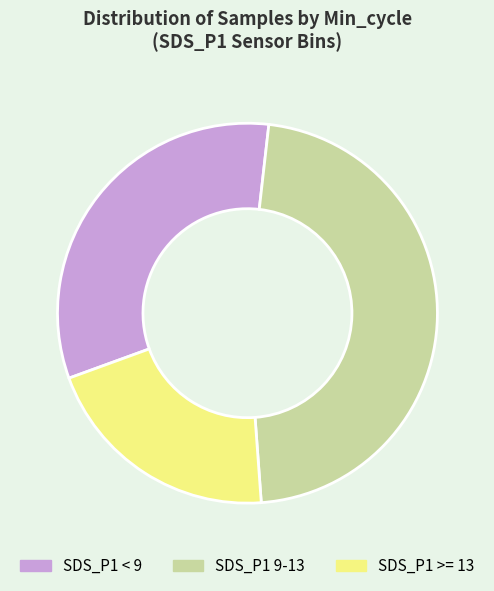

Combined, do SDS_P1 9-13 and SDS_P1 < 9 account for over 50%?

Yes